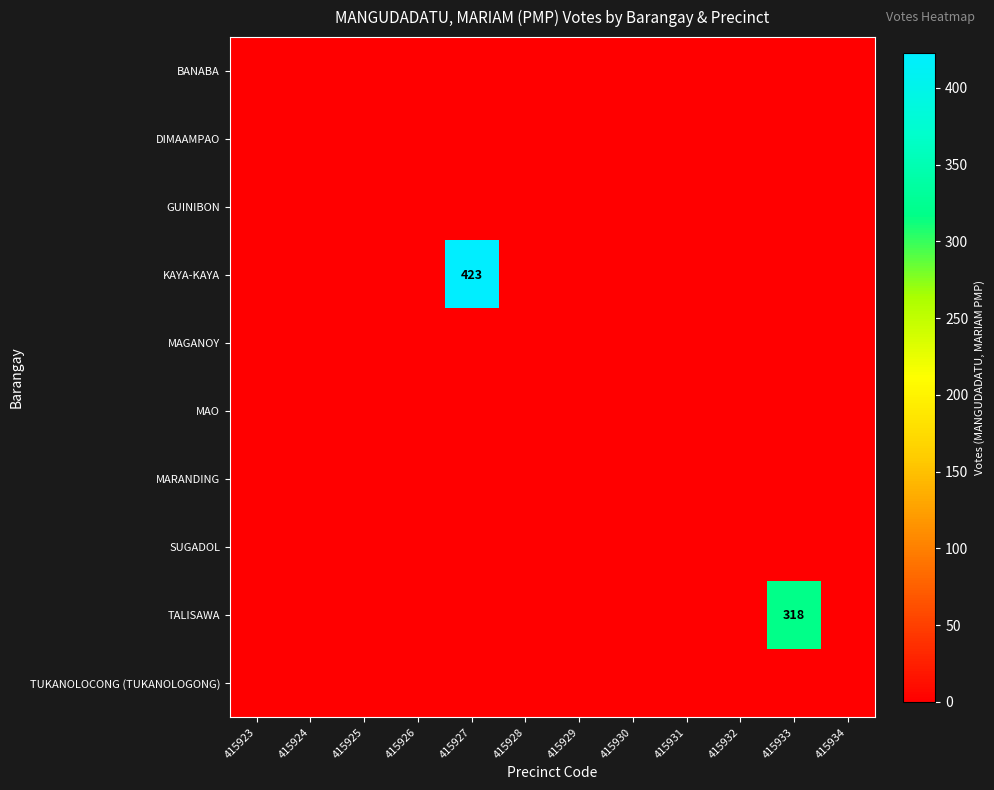

Which series changed the most between 415925 and 415933?

TALISAWA